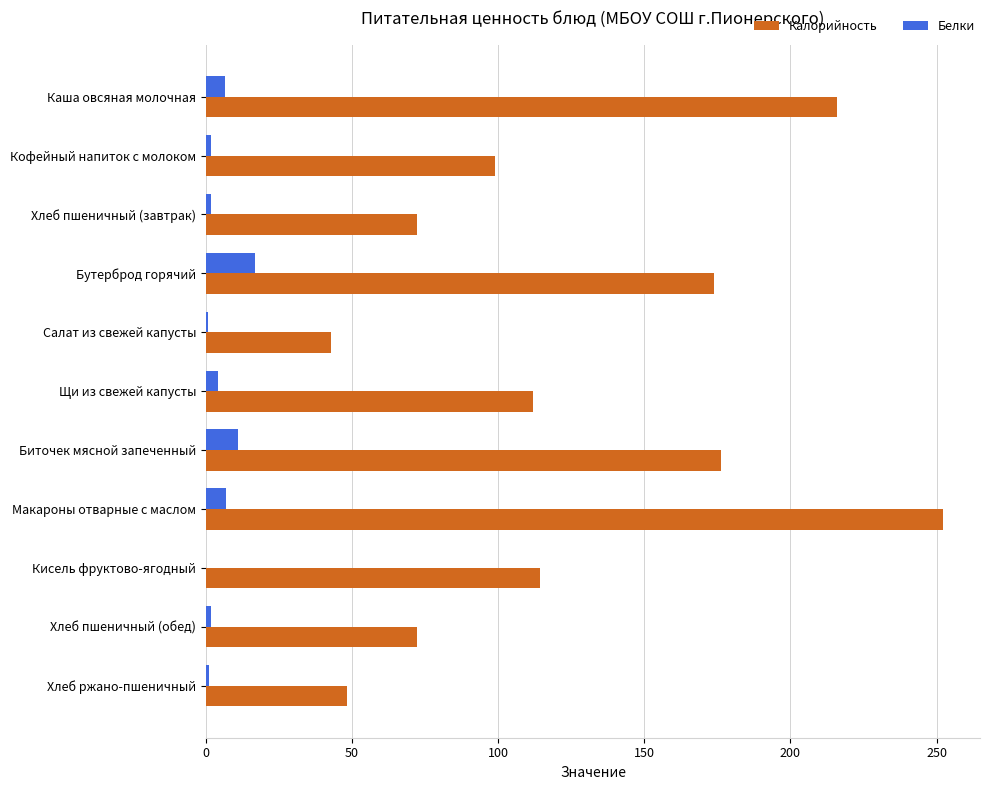

Where is Калорийность nearest to the value 147?

Бутерброд горячий